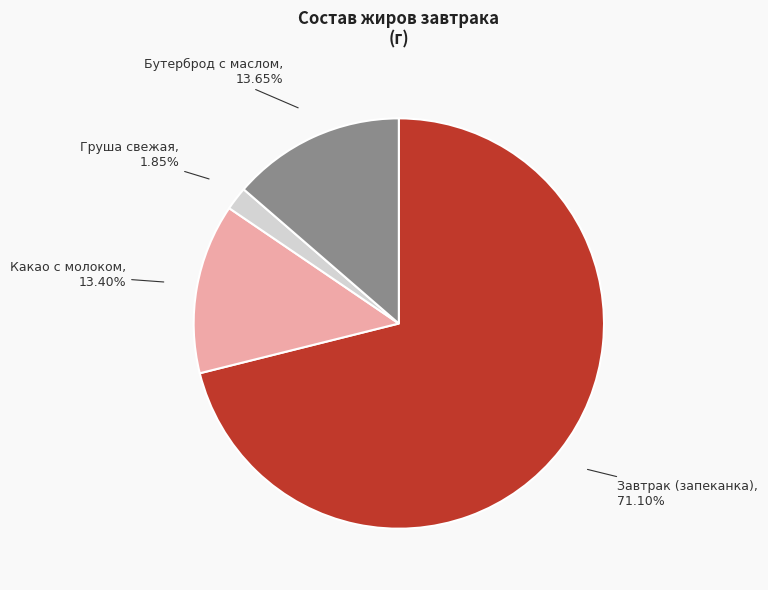

Is there any slice that represents more than half of the pie?

Yes